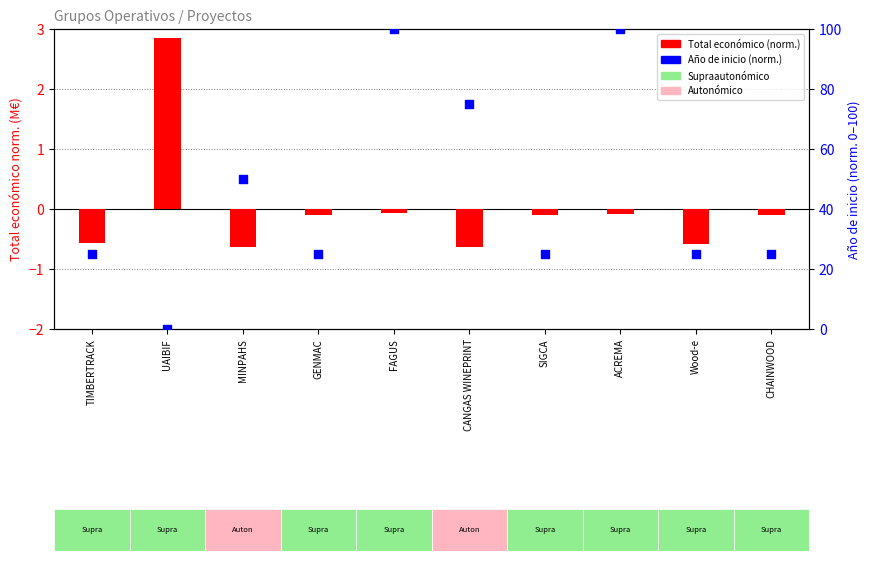

At which category is the sum across all series the highest?

FAGUS